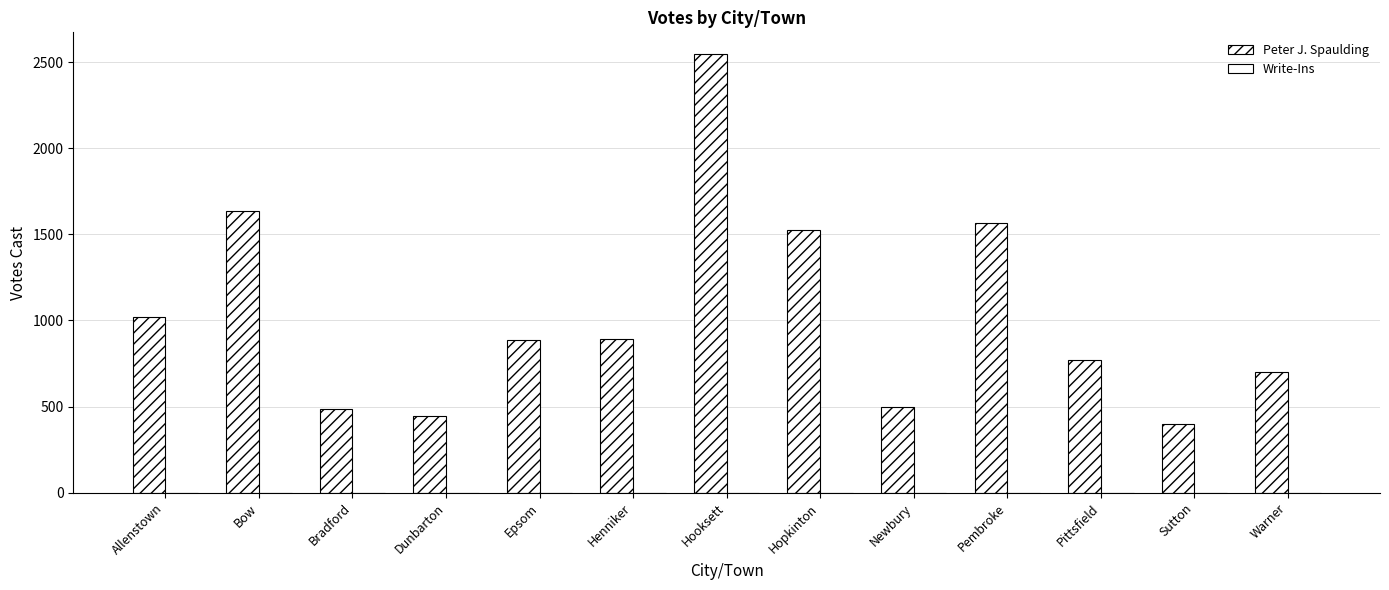

Does the chart contain any negative values?

No